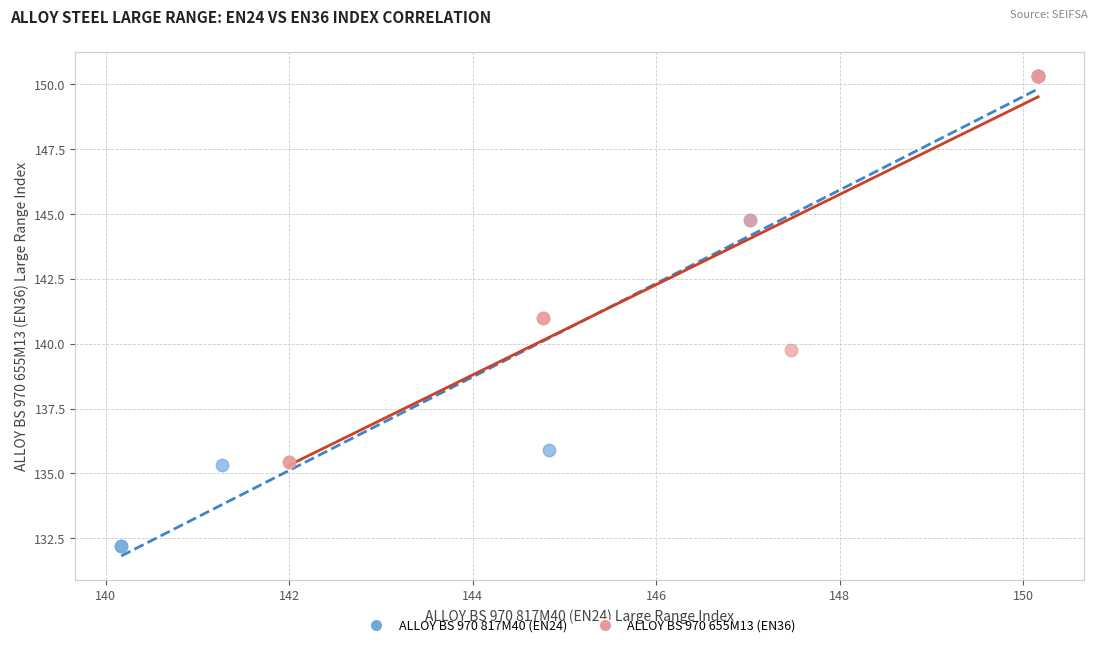

Which series has the widest spread of Y values?

ALLOY BS 970 817M40 (EN24)